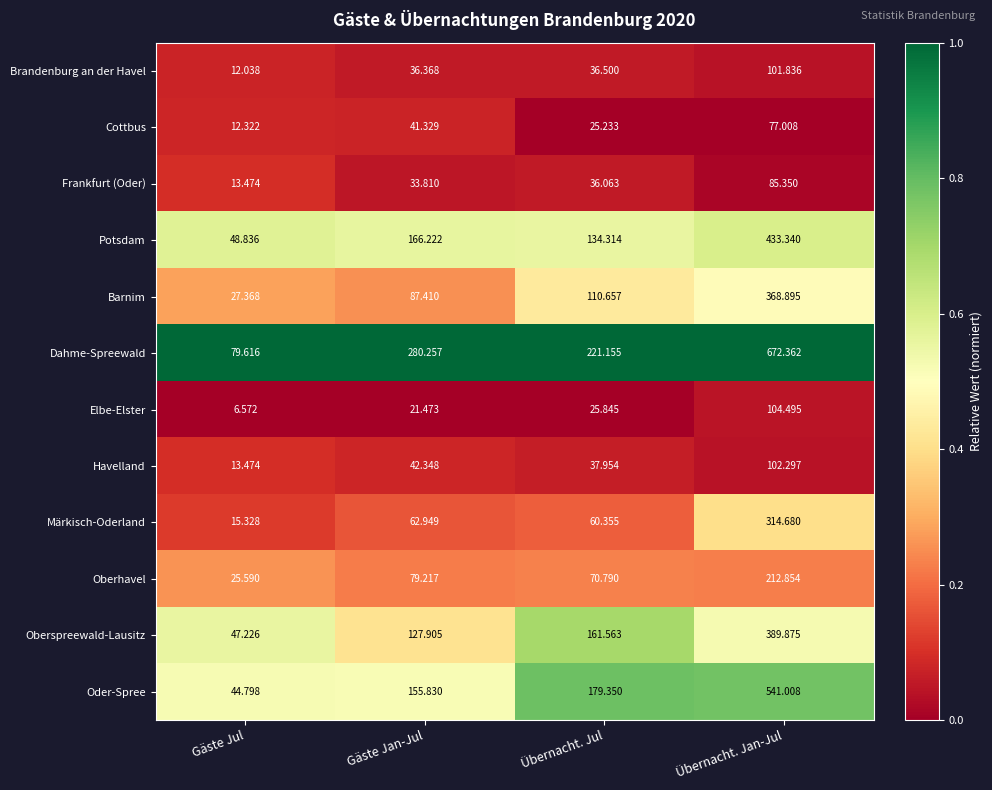

How many data points does each series have?

4